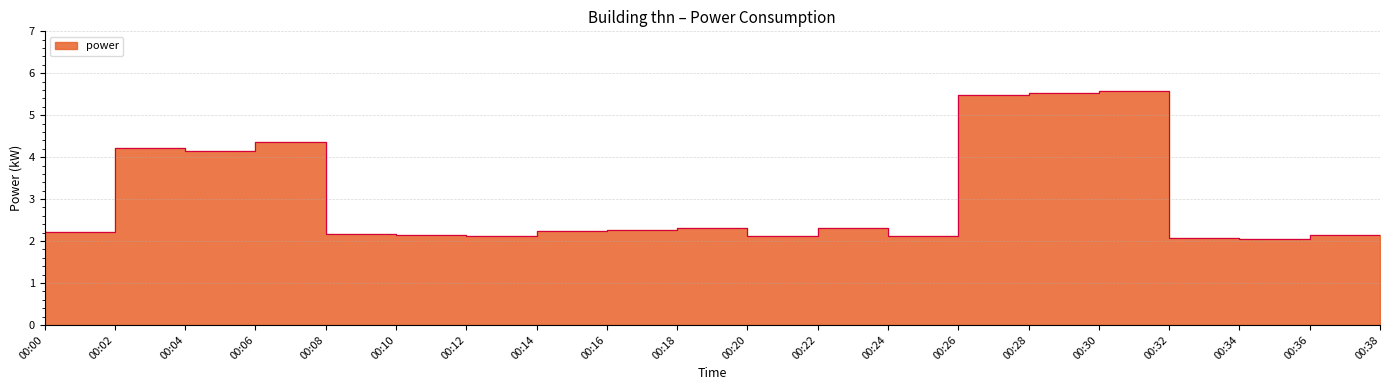

Rank the categories by value from highest to lowest.

00:32, 00:30, 00:28, 00:08, 00:04, 00:06, 00:20, 00:24, 00:18, 00:00, 00:16, 00:02, 00:10, 00:12, 00:38, 00:14, 00:26, 00:22, 00:34, 00:36